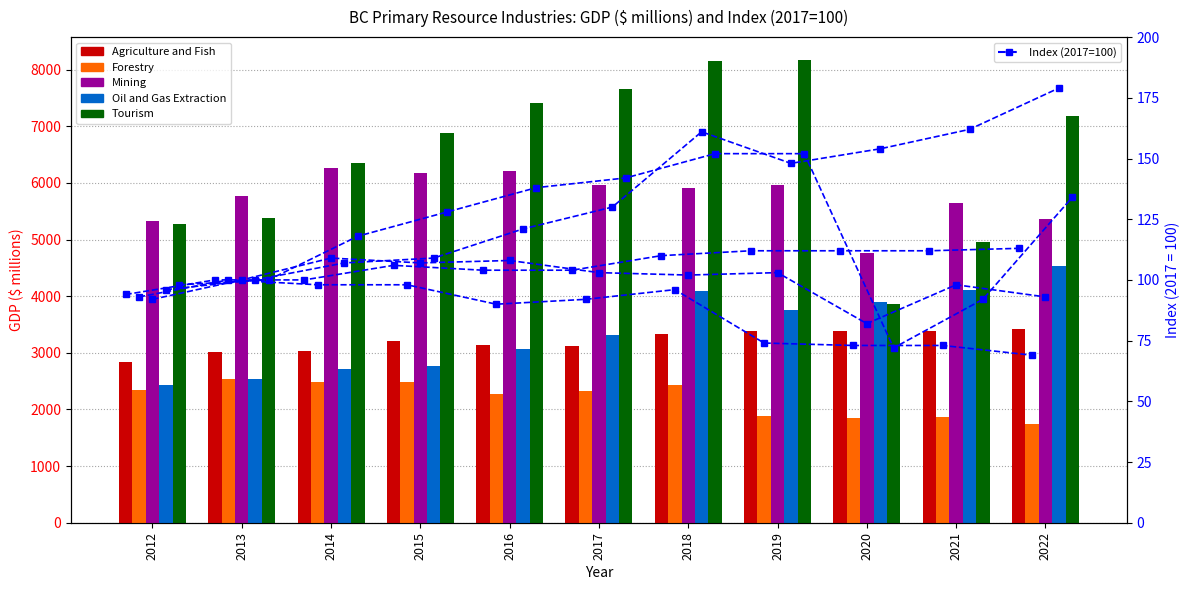

Reading right to left, list all the values displayed in this chart.

Agriculture and Fish: 3423	3380	3392	3394	3336	3127	3133	3212	3033	3020	2837
Forestry: 1748	1861	1847	1882	2433	2319	2275	2481	2490	2532	2343
Mining: 5359	5639	4755	5959	5909	5965	6208	6171	6266	5771	5325
Oil and Gas Extraction: 4542	4115	3901	3763	4098	3311	3062	2773	2708	2541	2434
Tourism: 7189	4963	3861	8168	8150	7662	7416	6881	6352	5378	5281